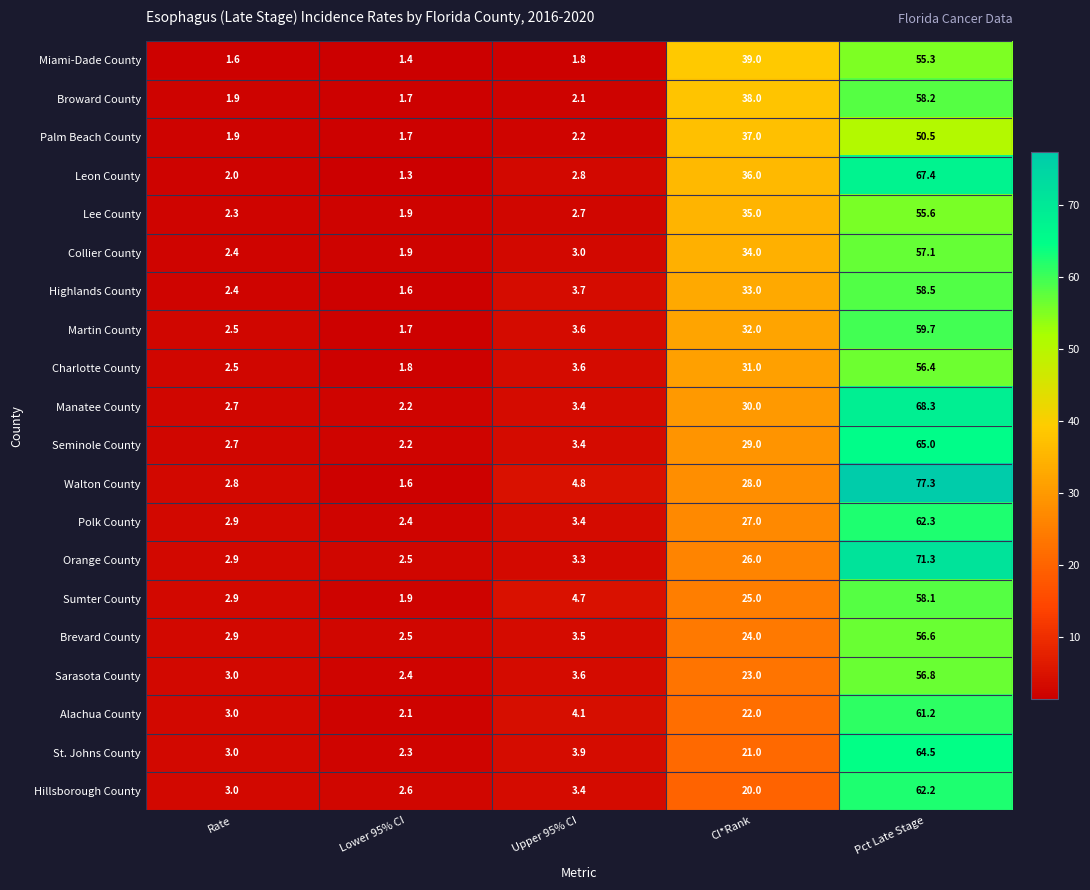

How many categories are shown in the chart?

5